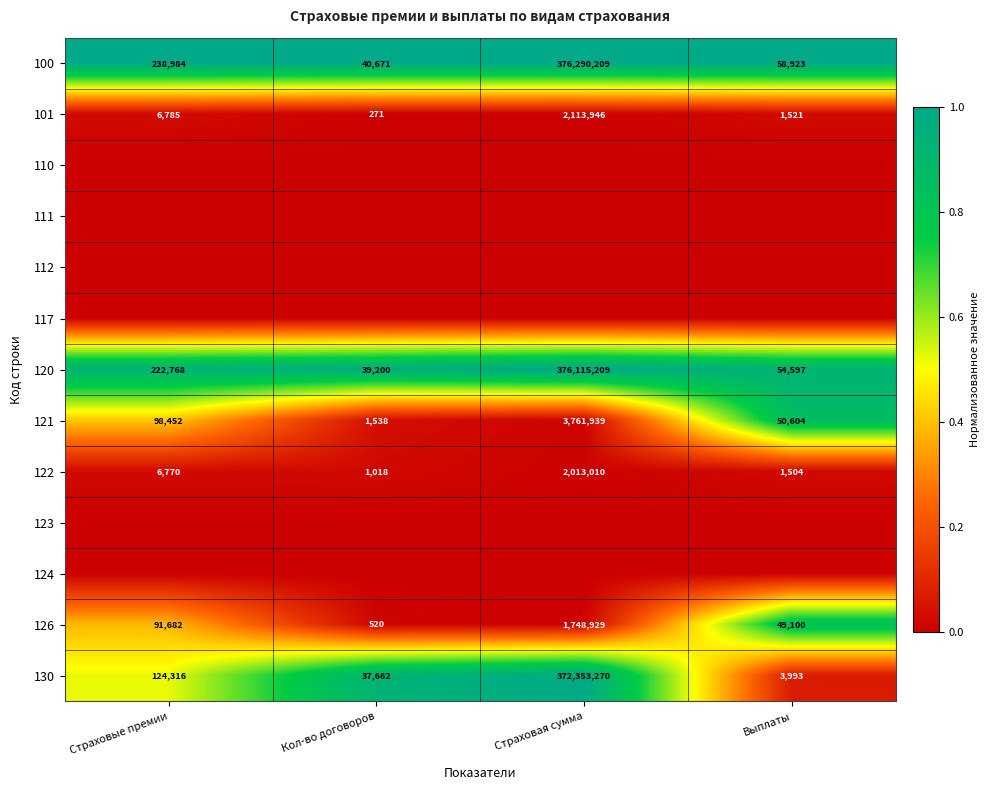

Which label corresponds to the smallest value in the chart?

Страховые премии